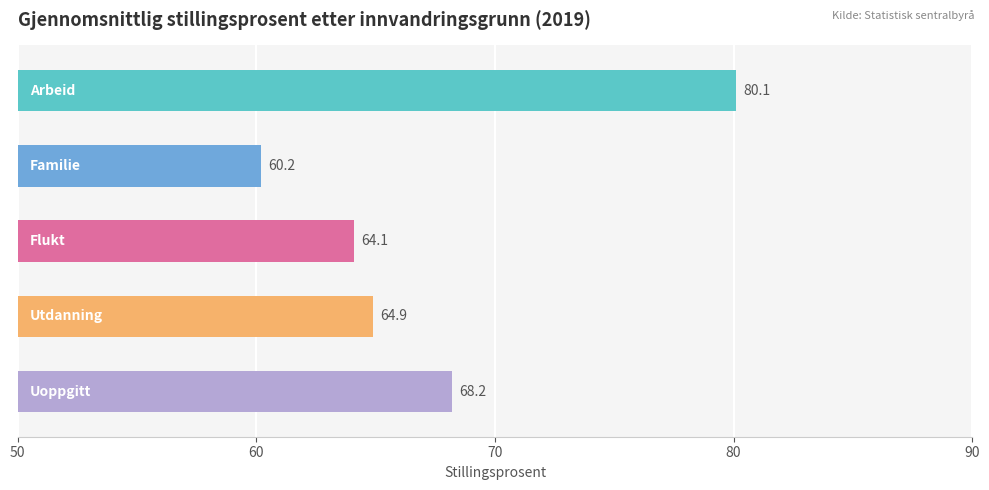

Count the number of categories in the chart.

5